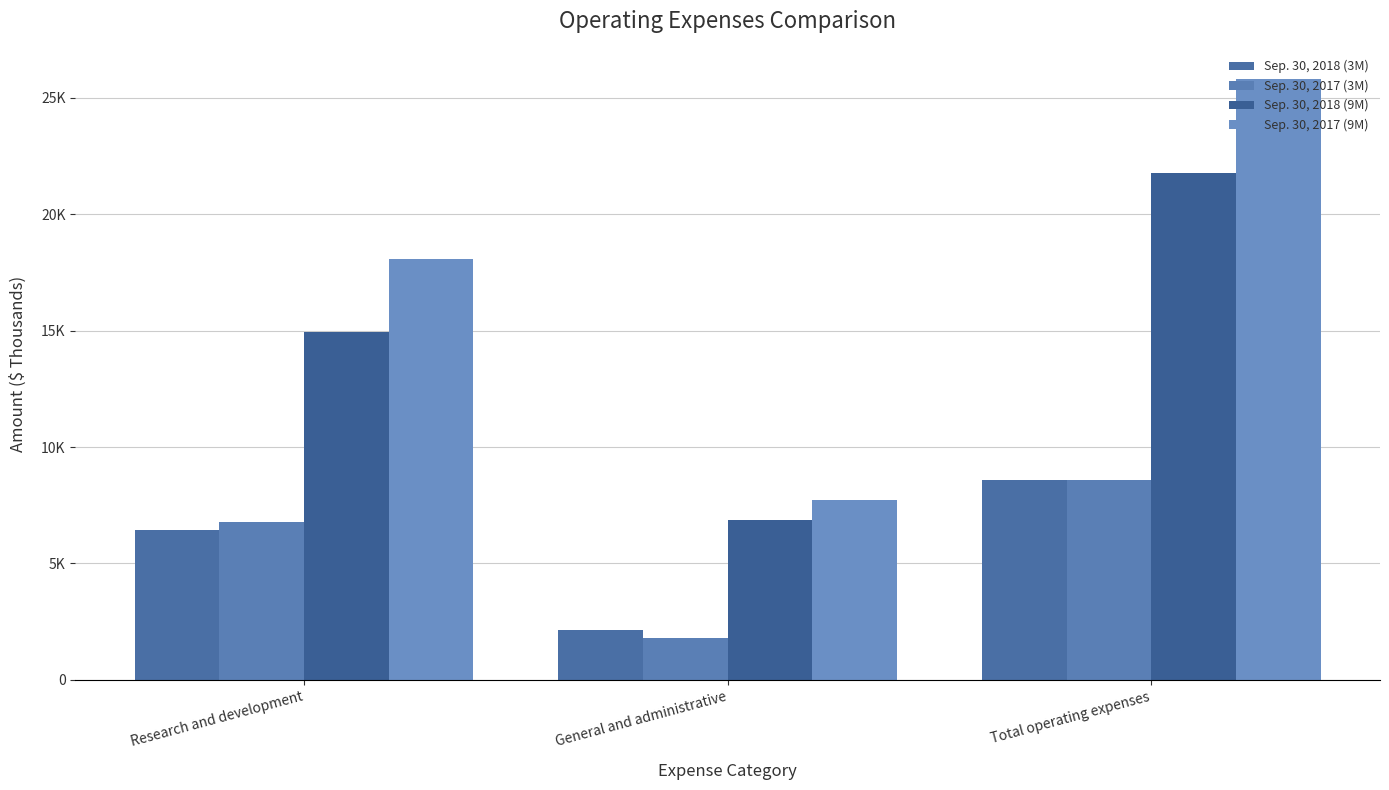

What is the maximum value shown in the chart?

25806